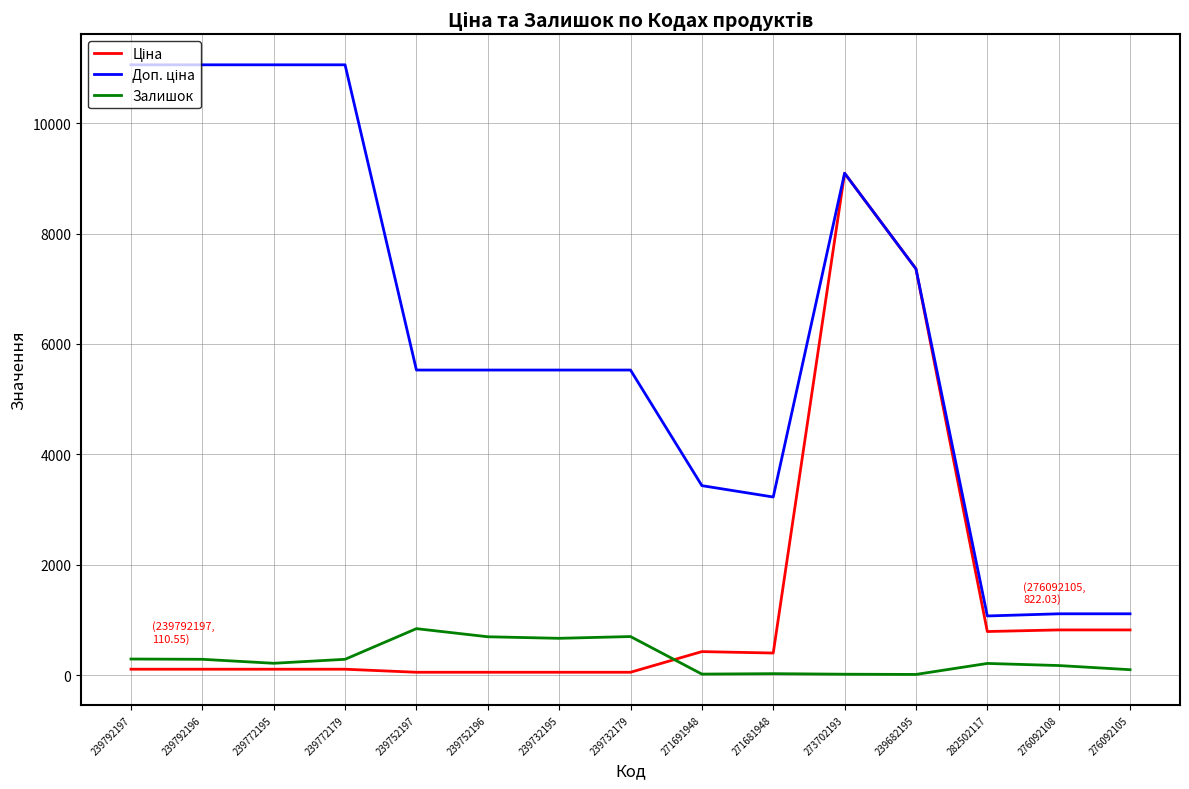

What is the highest value of the Залишок series?

845.0